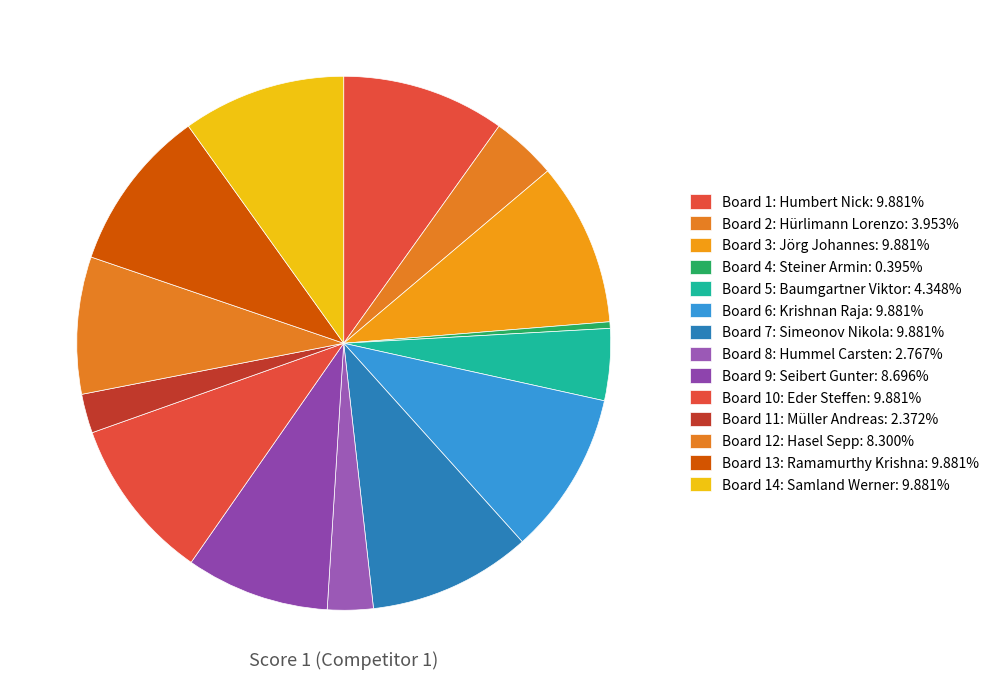

Combined, what portion of the pie is Board 2: Hürlimann Lorenzo and Board 5: Baumgartner Viktor?

8.3%